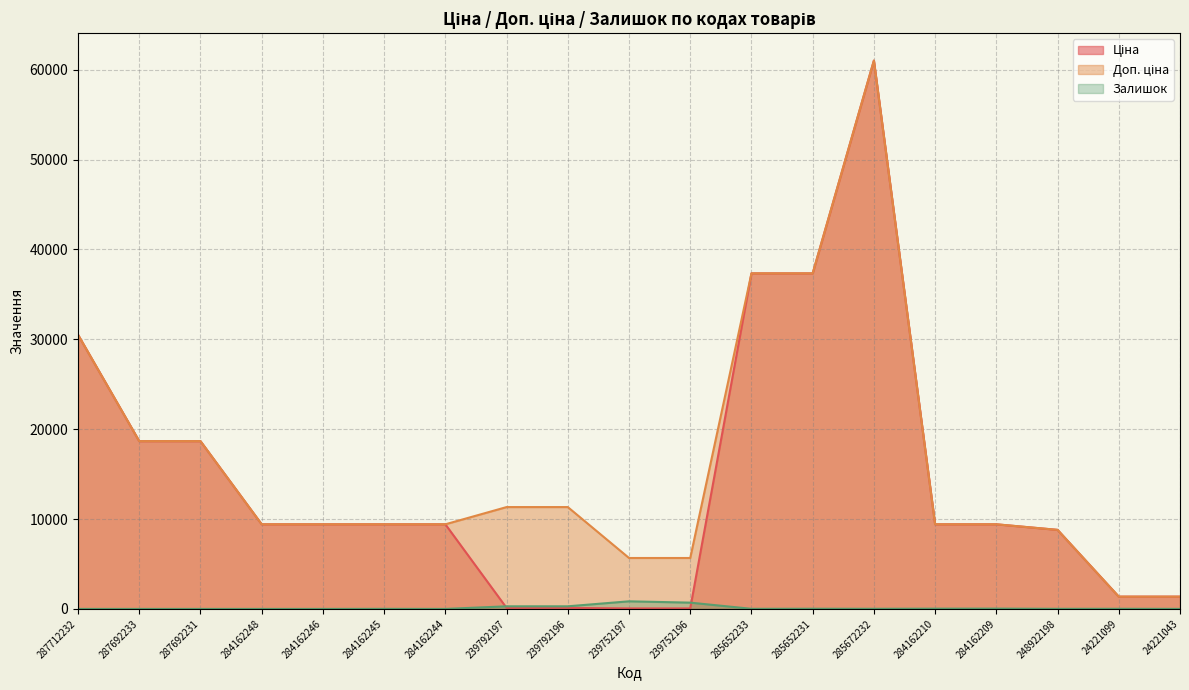

Reading right to left, extract all data points from this chart.

Ціна: 24221043=1366.3	24221099=1366.3	248922198=8797.6	284162209=9416.9	284162210=9416.9	285672232=61024.7	285652231=37343.0	285652233=37343.0	239752196=56.7	239752197=56.7	239792196=113.3	239792197=113.3	284162244=9416.9	284162245=9416.9	284162246=9416.9	284162248=9416.9	287692231=18671.5	287692233=18671.5	287712232=30512.3
Доп. ціна: 24221043=1366.0	24221099=1366.0	248922198=8797.6	284162209=9416.9	284162210=9416.9	285672232=61024.7	285652231=37343.0	285652233=37343.0	239752196=5667.0	239752197=5667.0	239792196=11334.0	239792197=11334.0	284162244=9416.9	284162245=9416.9	284162246=9416.9	284162248=9416.9	287692231=18671.5	287692233=18671.5	287712232=30512.3
Залишок: 24221043=4.0	24221099=16.0	248922198=11.0	284162209=34.0	284162210=29.0	285672232=15.0	285652231=22.0	285652233=12.0	239752196=698.0	239752197=845.0	239792196=290.0	239792197=289.0	284162244=0.0	284162245=9.0	284162246=0.0	284162248=0.0	287692231=0.0	287692233=0.0	287712232=0.0